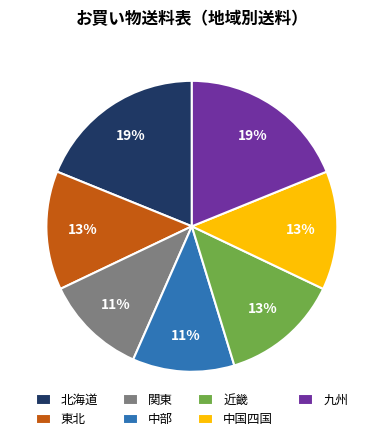

How many segments does this pie chart have?

7